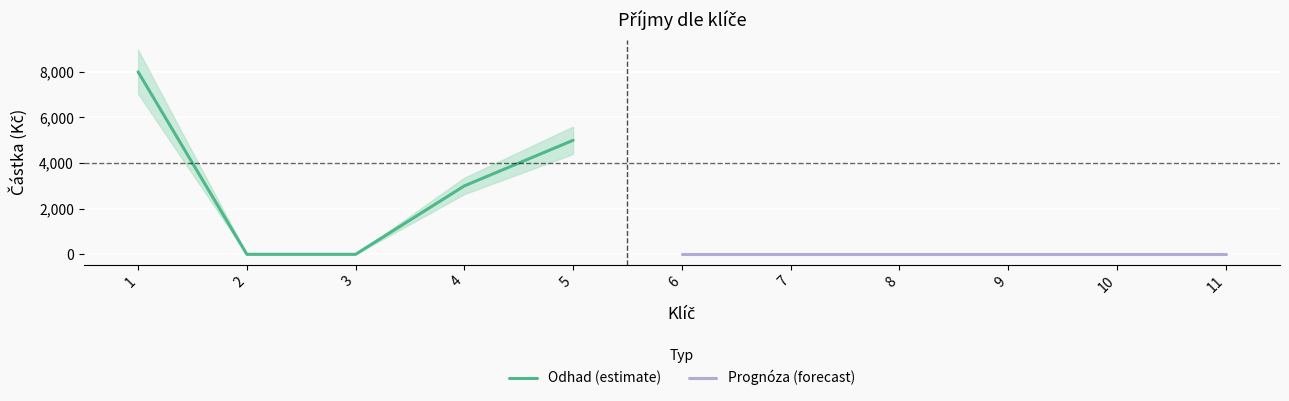

Reading left to right, list all the values displayed in this chart.

1=8000	2=0	3=0	4=3000	5=5000	6=0	7=0	8=0	9=0	10=0	11=0